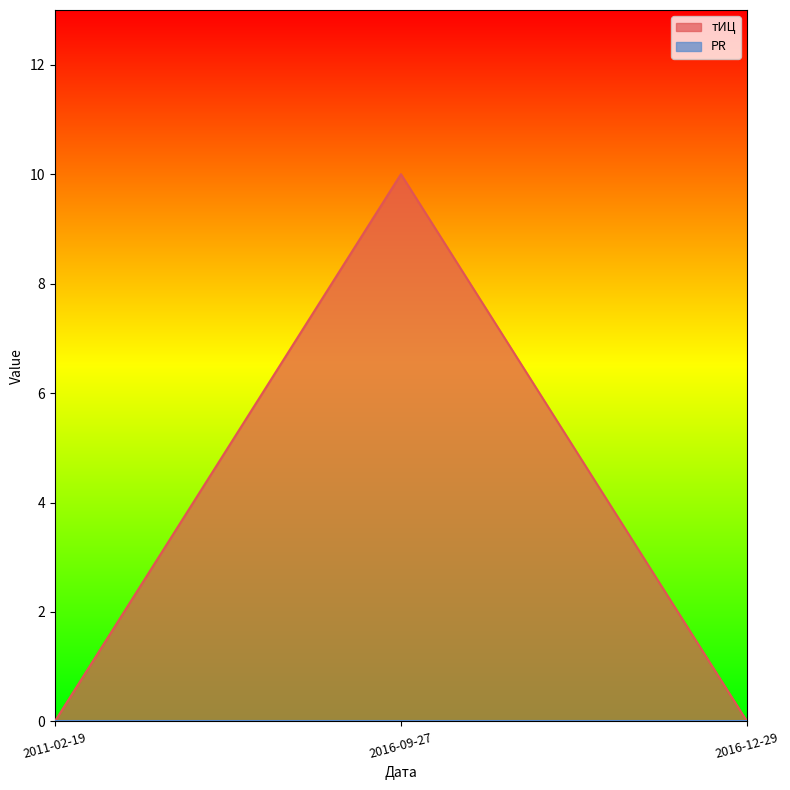

List the labels in order of value, largest first.

2016-09-27, 2011-02-19, 2016-12-29